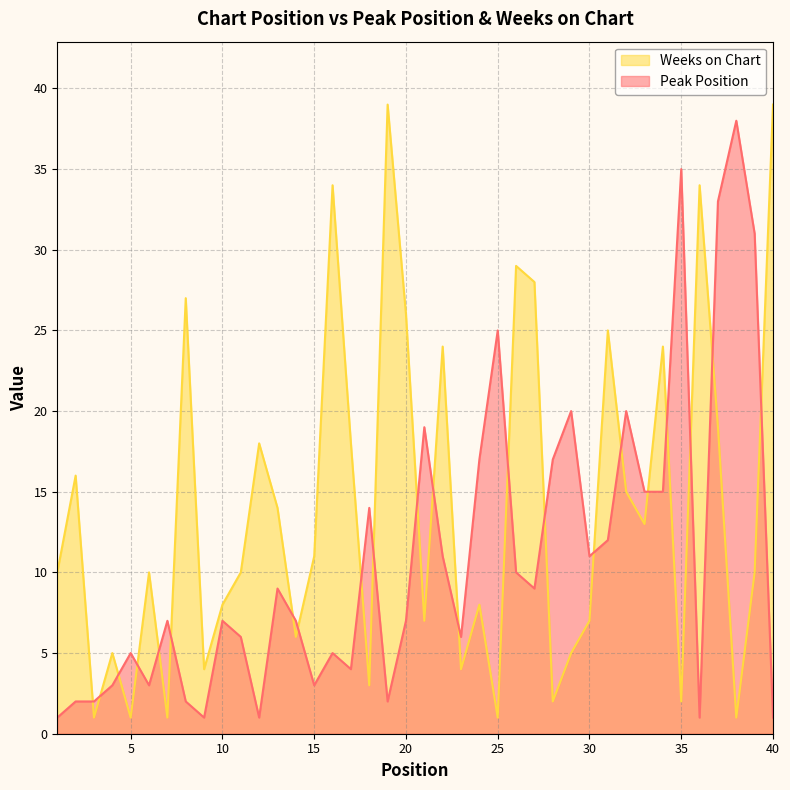

How many times do Weeks on Chart and Peak Position cross each other?

22